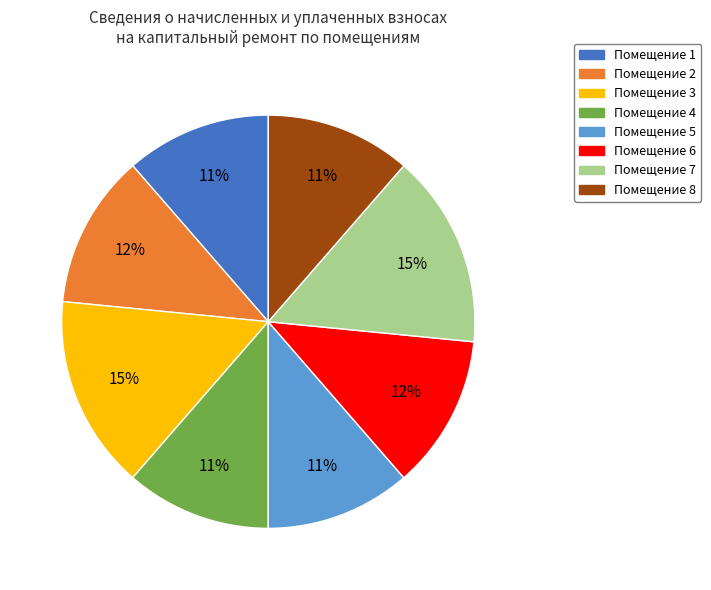

Does any single category account for the majority?

No